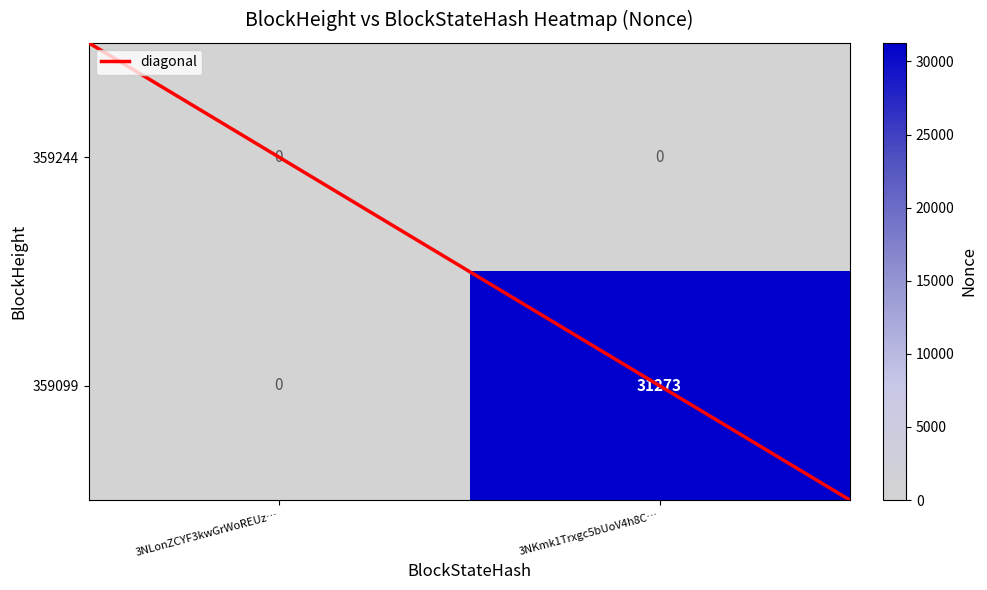

At which category is the sum across all series the highest?

3NKmk1Trxgc5bUoV4h8C…